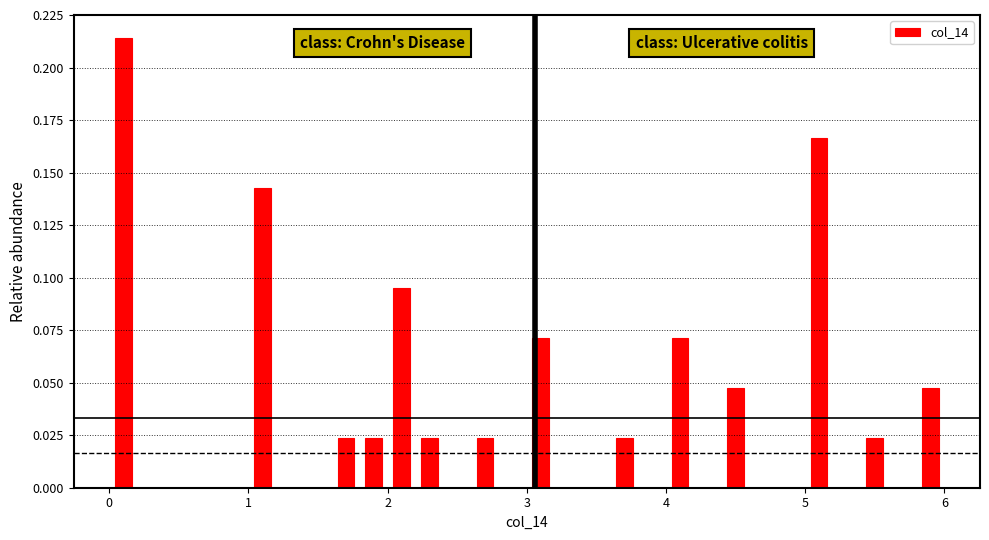

Around what value on the x-axis is the tallest bar? Give the approximate position of its centre, as read against the axis.

0.1